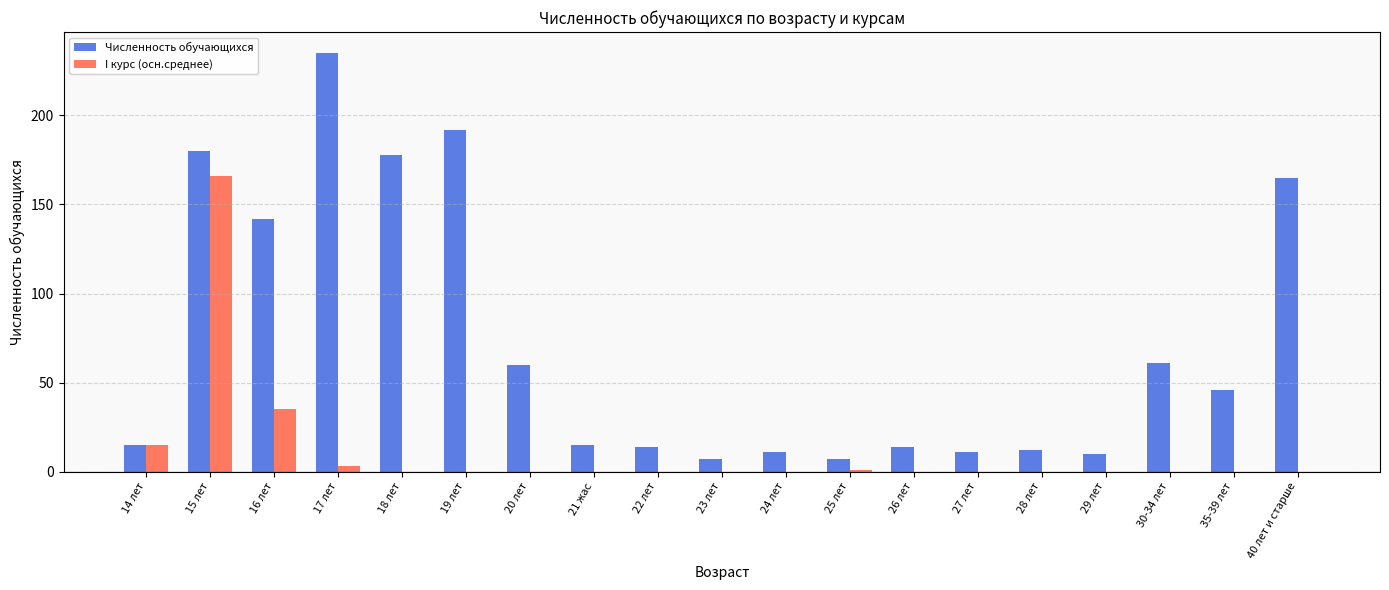

The I курс (осн.среднее) series shows 0 at 26 лет. True or false?

True